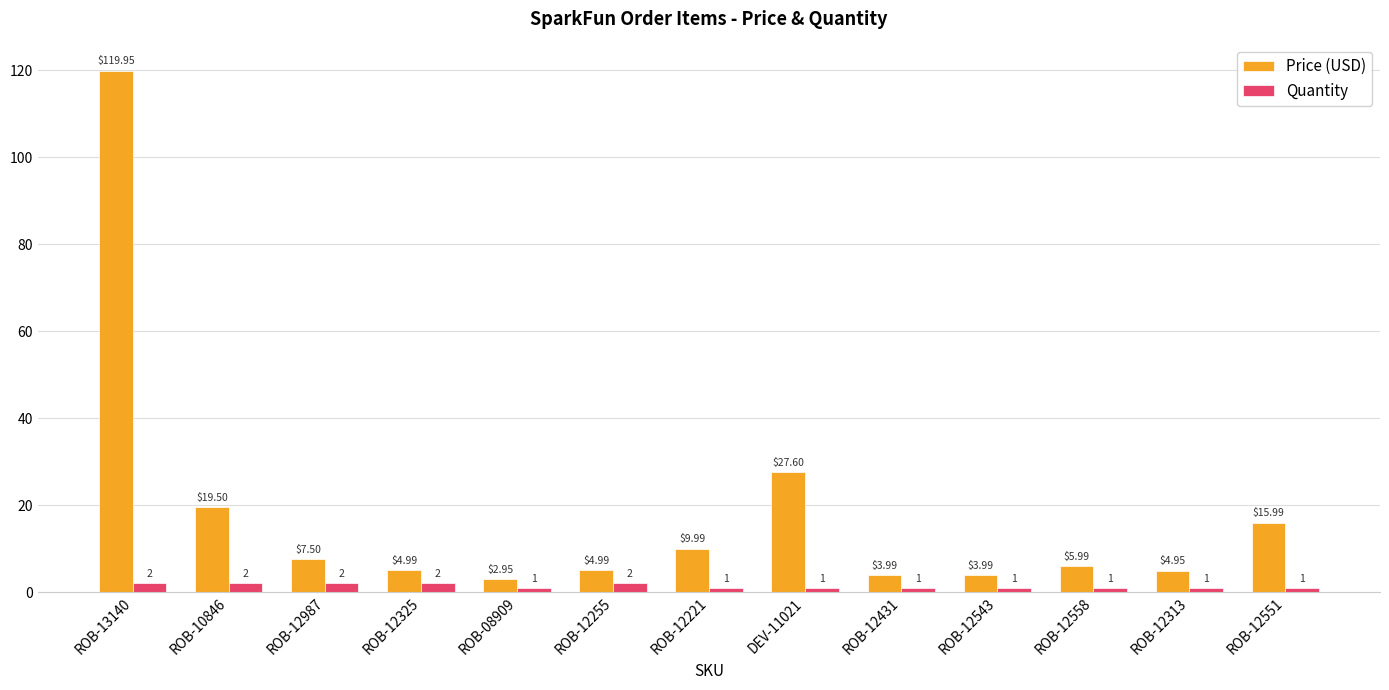

Rank the series by their average value, from lowest to highest.

Quantity, Price (USD)